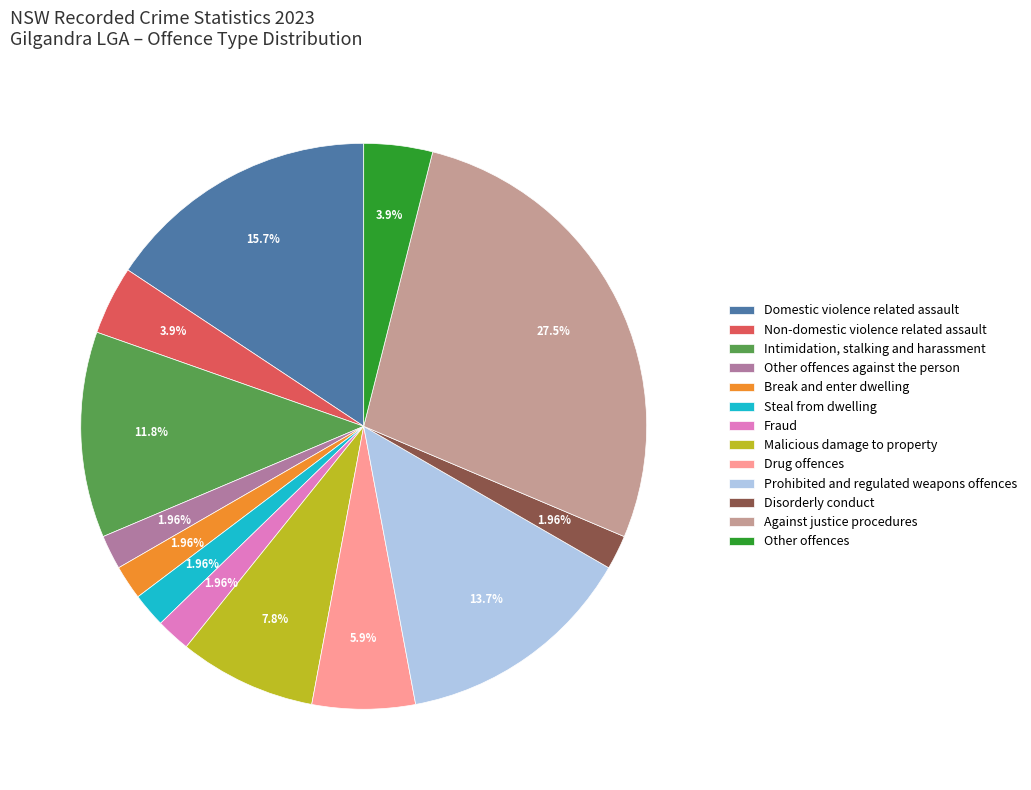

To the nearest percent, what is the difference between the largest and smallest slice percentages?

25%